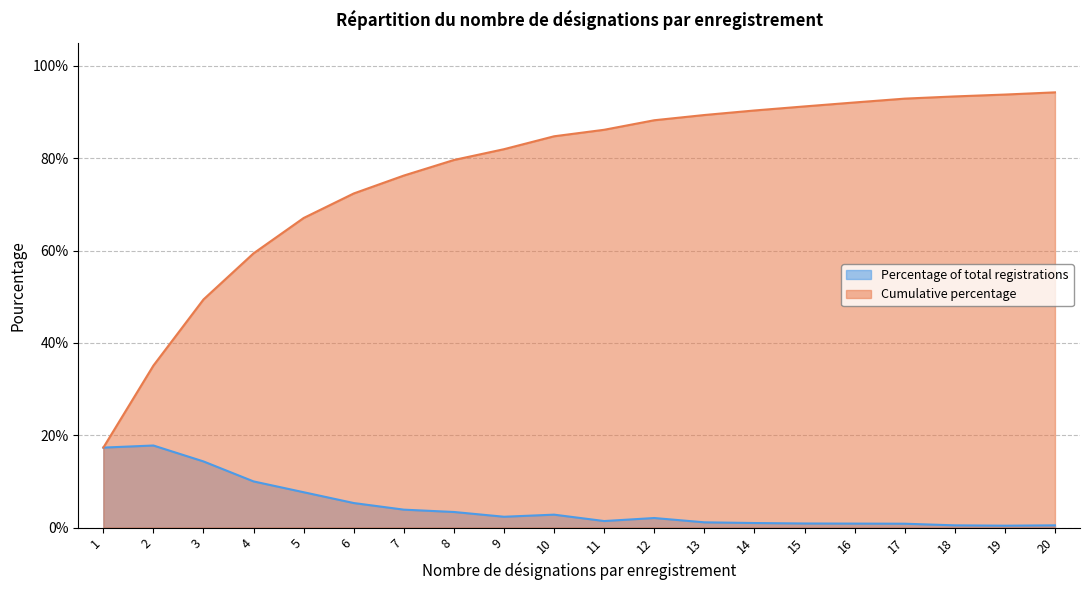

True or false: Percentage of total registrations and Cumulative percentage cross at least once.

False